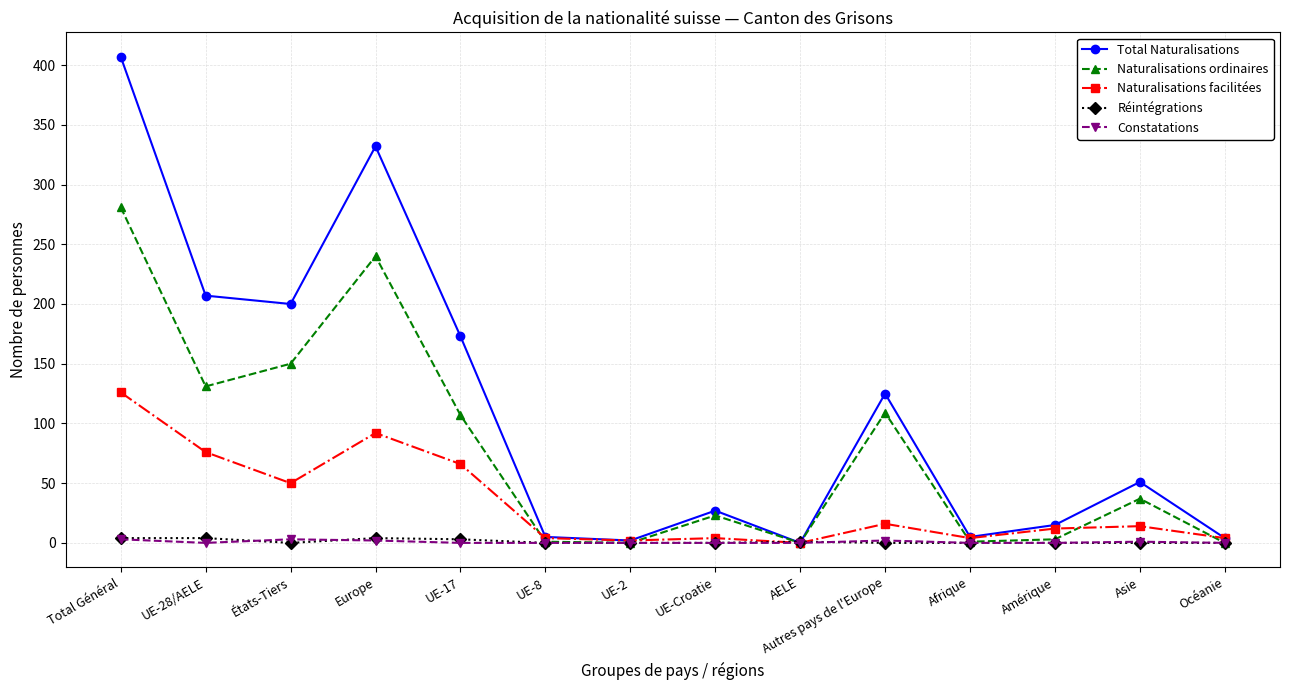

Does the chart have visible grid lines?

Yes